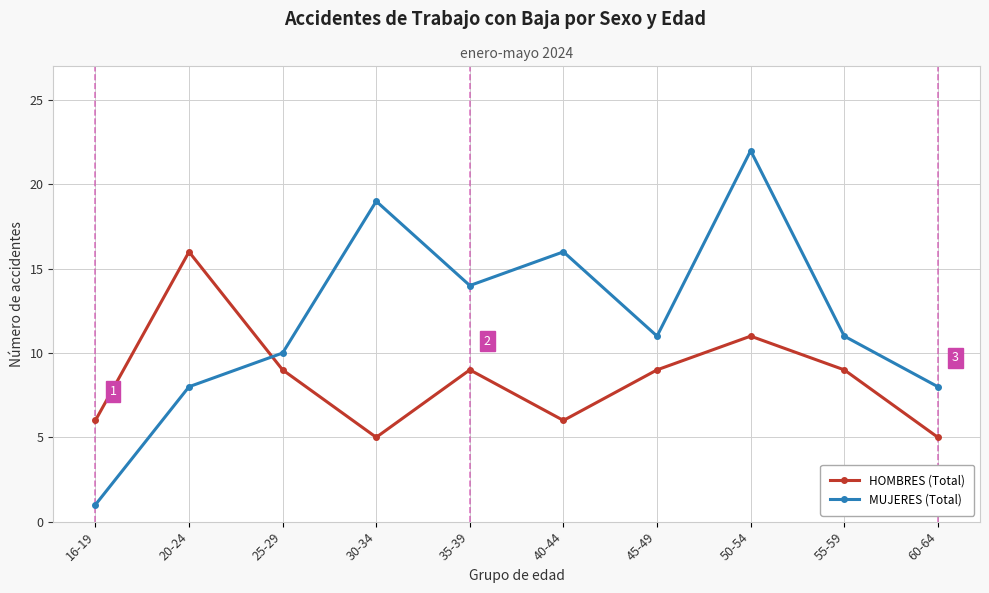

At which category is the sum across all series the highest?

50-54